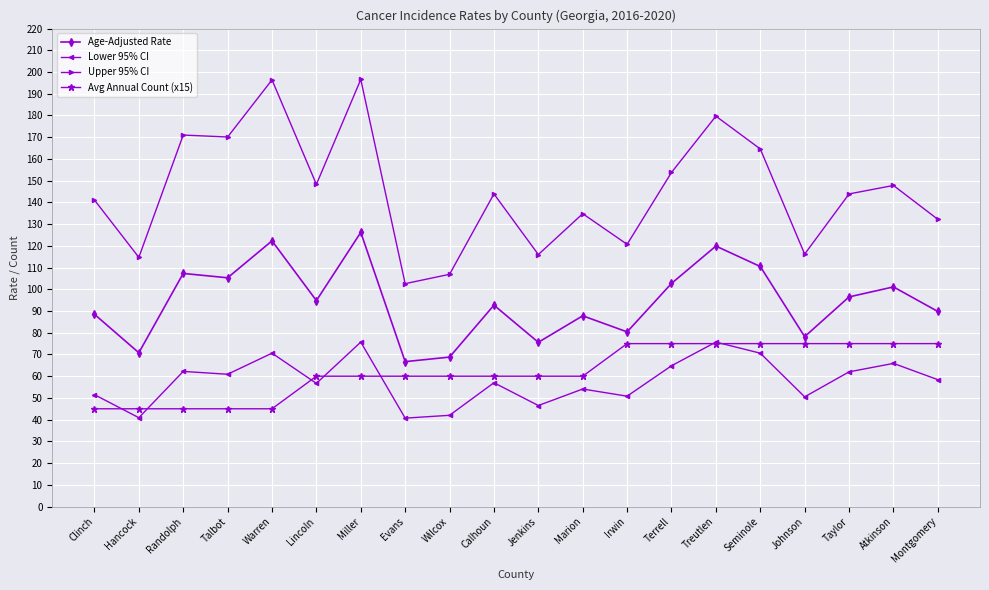

What is the sum of all Avg Annual Count (x15) values?

1245.0